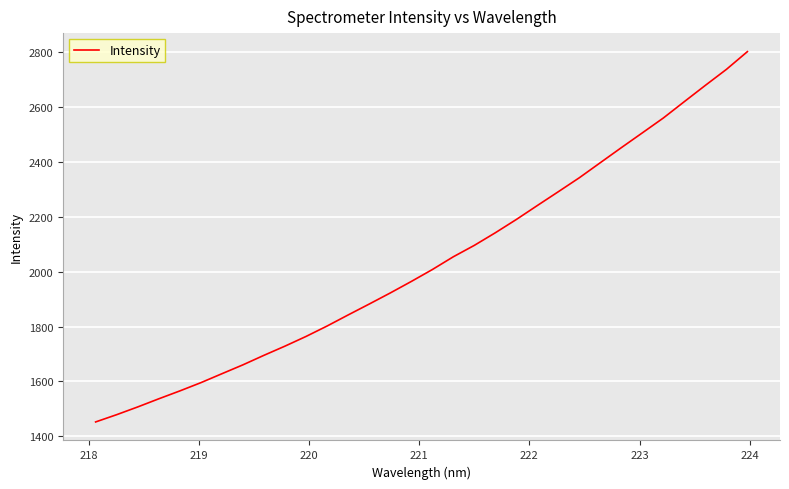

What is the maximum value shown in the chart?

2802.3